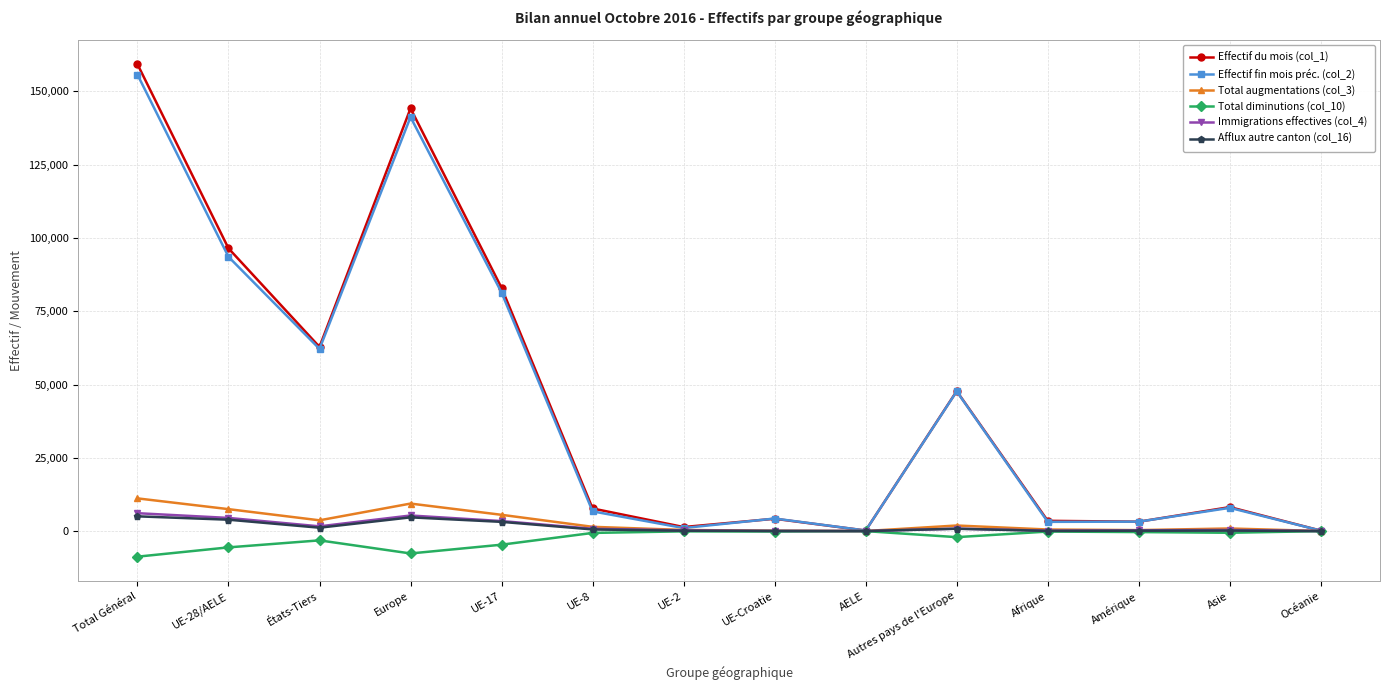

In Effectif du mois (col_1), how many points are lower than both neighbors (excluding endpoints)?

4